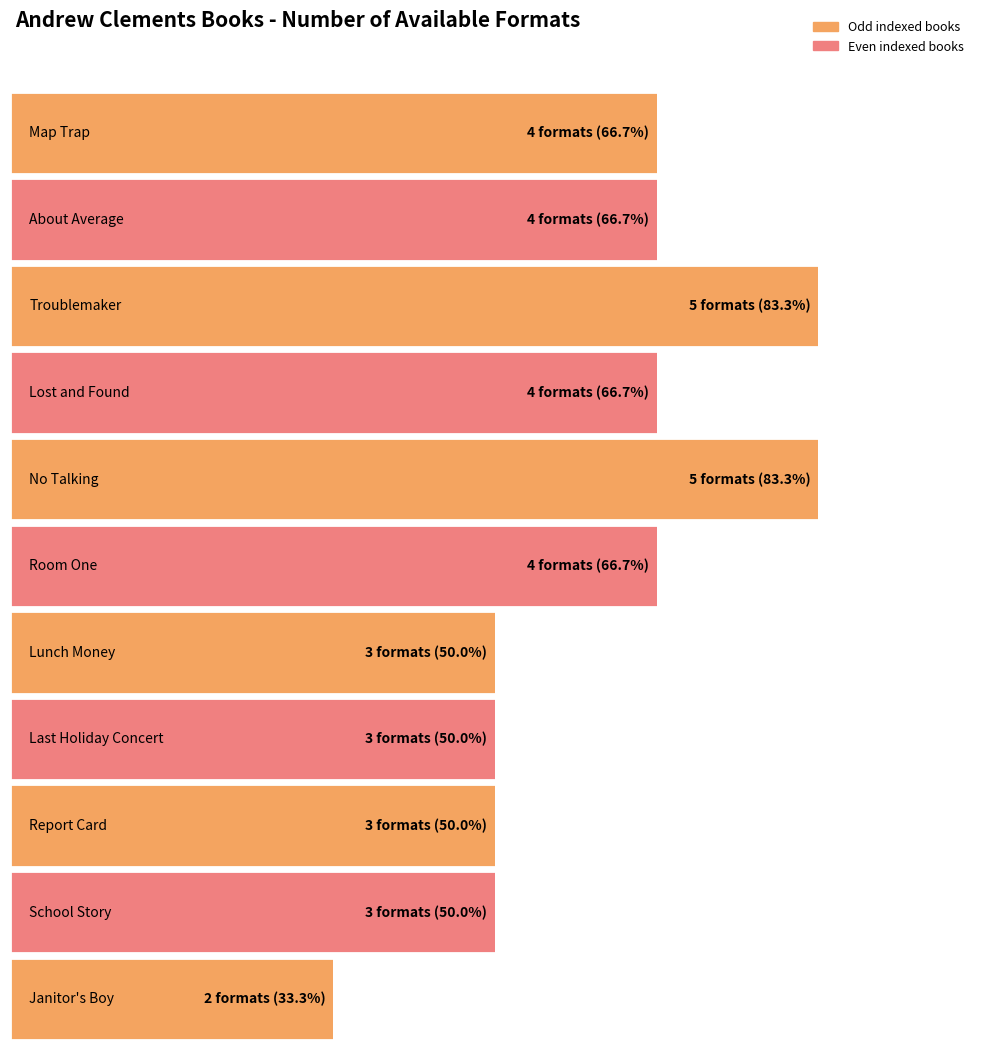

What is the sum of the values at Report Card and Last Holiday Concert?

6